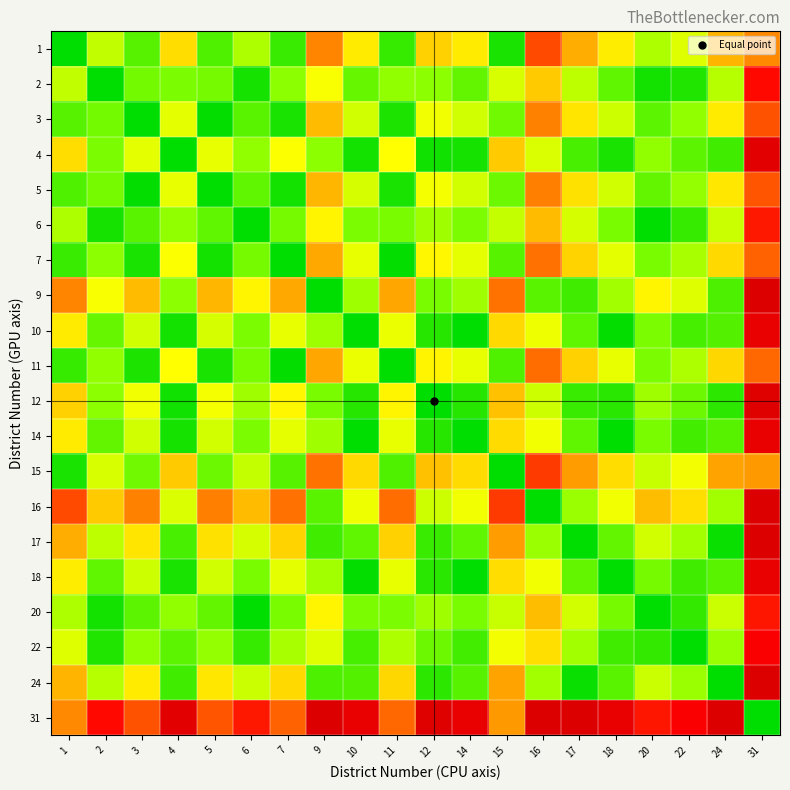

Reading left to right, extract all data points from this chart.

1: 1=0.0	2=0.4	3=0.2	4=0.7	5=0.2	6=0.4	7=0.1	9=1.0	10=0.6	11=0.1	12=0.7	14=0.6	15=0.1	16=1.2	17=0.8	18=0.6	20=0.4	22=0.5	24=0.8	31=1.0
2: 1=0.4	2=0.0	3=0.2	4=0.3	5=0.2	6=0.0	7=0.3	9=0.5	10=0.2	11=0.3	12=0.3	14=0.2	15=0.5	16=0.7	17=0.4	18=0.2	20=0.0	22=0.1	24=0.4	31=1.4
3: 1=0.2	2=0.2	3=0.0	4=0.5	5=0.0	6=0.2	7=0.1	9=0.8	10=0.5	11=0.1	12=0.5	14=0.4	15=0.2	16=1.0	17=0.6	18=0.4	20=0.2	22=0.3	24=0.6	31=1.1
4: 1=0.7	2=0.3	3=0.5	4=0.0	5=0.5	6=0.3	7=0.6	9=0.3	10=0.0	11=0.6	12=0.0	14=0.0	15=0.7	16=0.5	17=0.2	18=0.1	20=0.3	22=0.2	24=0.1	31=1.6
5: 1=0.2	2=0.2	3=0.0	4=0.5	5=0.0	6=0.2	7=0.0	9=0.8	10=0.5	11=0.1	12=0.5	14=0.5	15=0.2	16=1.0	17=0.7	18=0.5	20=0.2	22=0.3	24=0.6	31=1.1
6: 1=0.4	2=0.0	3=0.2	4=0.3	5=0.2	6=0.0	7=0.2	9=0.6	10=0.3	11=0.3	12=0.3	14=0.3	15=0.4	16=0.8	17=0.5	18=0.3	20=0.0	22=0.1	24=0.4	31=1.3
7: 1=0.1	2=0.3	3=0.1	4=0.6	5=0.0	6=0.2	7=0.0	9=0.8	10=0.5	11=0.0	12=0.6	14=0.5	15=0.2	16=1.0	17=0.7	18=0.5	20=0.3	22=0.4	24=0.7	31=1.1
9: 1=1.0	2=0.5	3=0.8	4=0.3	5=0.8	6=0.6	7=0.8	9=0.0	10=0.3	11=0.9	12=0.3	14=0.3	15=1.0	16=0.2	17=0.1	18=0.3	20=0.6	22=0.5	24=0.2	31=1.9
10: 1=0.6	2=0.2	3=0.5	4=0.0	5=0.5	6=0.3	7=0.5	9=0.3	10=0.0	11=0.5	12=0.1	14=0.0	15=0.7	16=0.5	17=0.2	18=0.0	20=0.3	22=0.1	24=0.2	31=1.6
11: 1=0.1	2=0.3	3=0.1	4=0.6	5=0.1	6=0.3	7=0.0	9=0.9	10=0.5	11=0.0	12=0.6	14=0.5	15=0.2	16=1.0	17=0.7	18=0.5	20=0.3	22=0.4	24=0.7	31=1.1
12: 1=0.7	2=0.3	3=0.5	4=0.0	5=0.5	6=0.3	7=0.6	9=0.3	10=0.1	11=0.6	12=0.0	14=0.1	15=0.8	16=0.4	17=0.1	18=0.1	20=0.3	22=0.2	24=0.1	31=1.7
14: 1=0.6	2=0.2	3=0.4	4=0.0	5=0.5	6=0.3	7=0.5	9=0.3	10=0.0	11=0.5	12=0.1	14=0.0	15=0.7	16=0.5	17=0.2	18=0.0	20=0.3	22=0.1	24=0.2	31=1.6
15: 1=0.1	2=0.5	3=0.2	4=0.7	5=0.2	6=0.4	7=0.2	9=1.0	10=0.7	11=0.2	12=0.8	14=0.7	15=0.0	16=1.2	17=0.9	18=0.7	20=0.4	22=0.5	24=0.9	31=0.9
16: 1=1.2	2=0.7	3=1.0	4=0.5	5=1.0	6=0.8	7=1.0	9=0.2	10=0.5	11=1.0	12=0.4	14=0.5	15=1.2	16=0.0	17=0.3	18=0.5	20=0.8	22=0.7	24=0.3	31=2.1
17: 1=0.8	2=0.4	3=0.6	4=0.2	5=0.7	6=0.5	7=0.7	9=0.1	10=0.2	11=0.7	12=0.1	14=0.2	15=0.9	16=0.3	17=0.0	18=0.2	20=0.5	22=0.3	24=0.0	31=1.8
18: 1=0.6	2=0.2	3=0.4	4=0.1	5=0.5	6=0.3	7=0.5	9=0.3	10=0.0	11=0.5	12=0.1	14=0.0	15=0.7	16=0.5	17=0.2	18=0.0	20=0.2	22=0.1	24=0.2	31=1.6
20: 1=0.4	2=0.0	3=0.2	4=0.3	5=0.2	6=0.0	7=0.3	9=0.6	10=0.3	11=0.3	12=0.3	14=0.3	15=0.4	16=0.8	17=0.5	18=0.2	20=0.0	22=0.1	24=0.4	31=1.3
22: 1=0.5	2=0.1	3=0.3	4=0.2	5=0.3	6=0.1	7=0.4	9=0.5	10=0.1	11=0.4	12=0.2	14=0.1	15=0.5	16=0.7	17=0.3	18=0.1	20=0.1	22=0.0	24=0.3	31=1.4
24: 1=0.8	2=0.4	3=0.6	4=0.1	5=0.6	6=0.4	7=0.7	9=0.2	10=0.2	11=0.7	12=0.1	14=0.2	15=0.9	16=0.3	17=0.0	18=0.2	20=0.4	22=0.3	24=0.0	31=1.8
31: 1=1.0	2=1.4	3=1.1	4=1.6	5=1.1	6=1.3	7=1.1	9=1.9	10=1.6	11=1.1	12=1.7	14=1.6	15=0.9	16=2.1	17=1.8	18=1.6	20=1.3	22=1.4	24=1.8	31=0.0